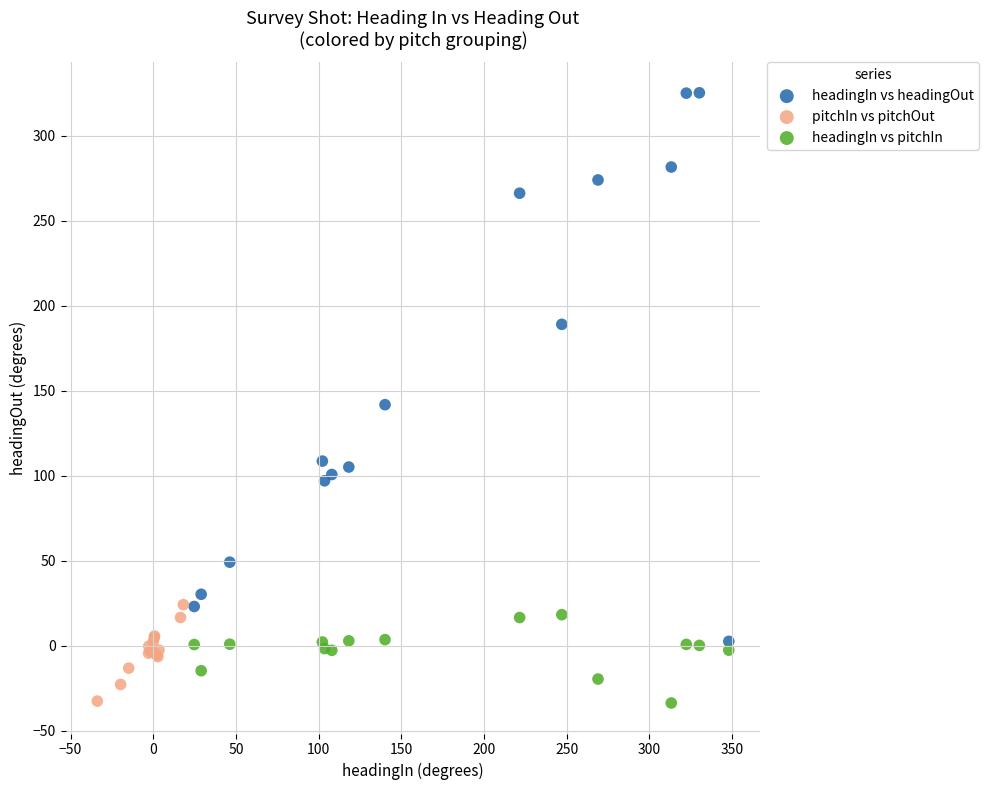

Which series has the widest spread of Y values?

headingIn vs headingOut